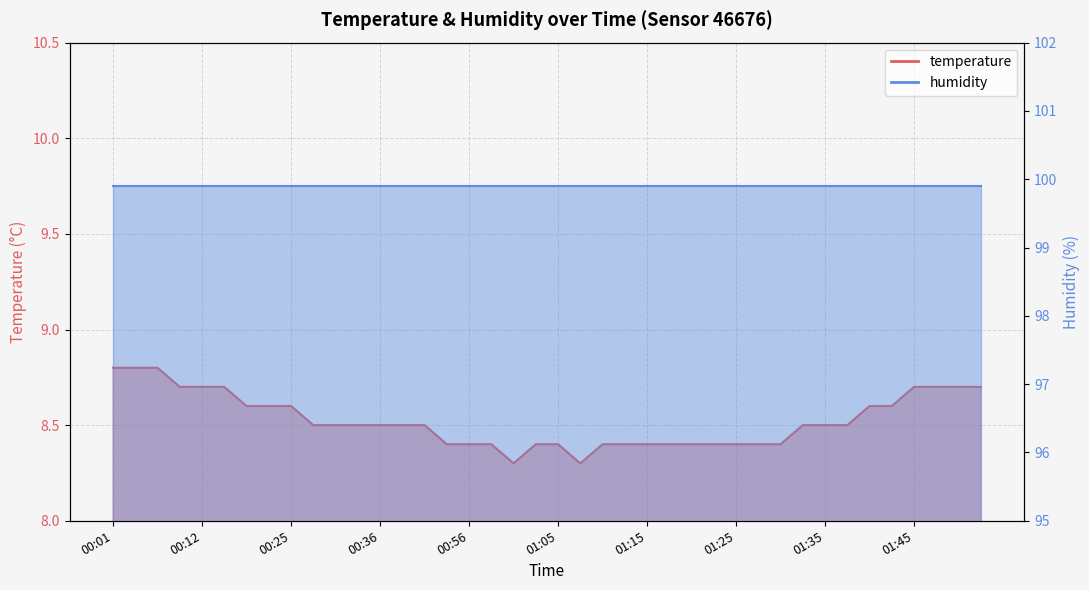

What is the difference between the second highest and minimum values?

0.5